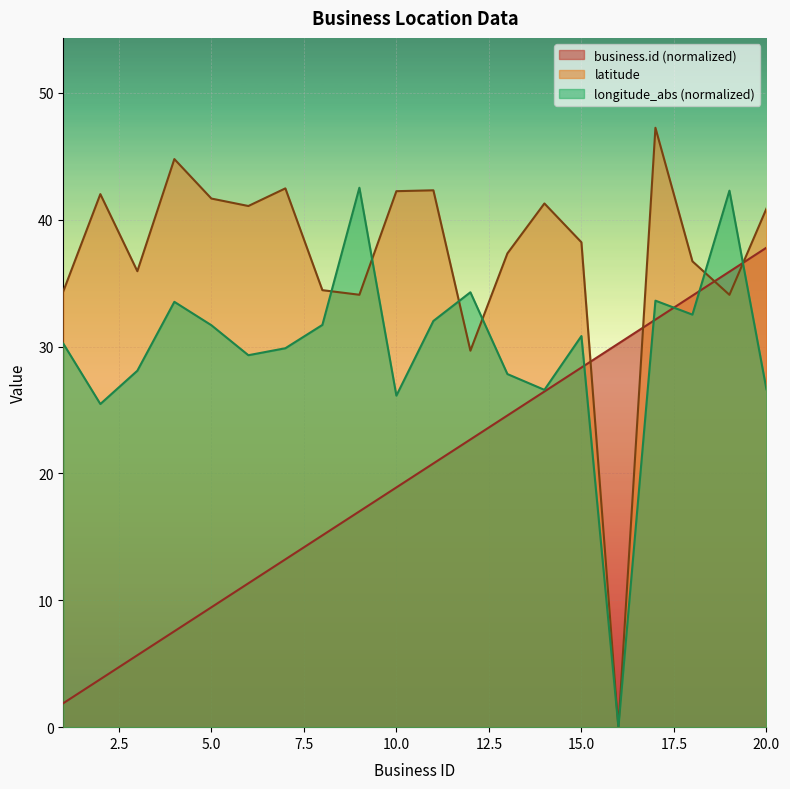

At which label does longitude_abs reach its peak?

9